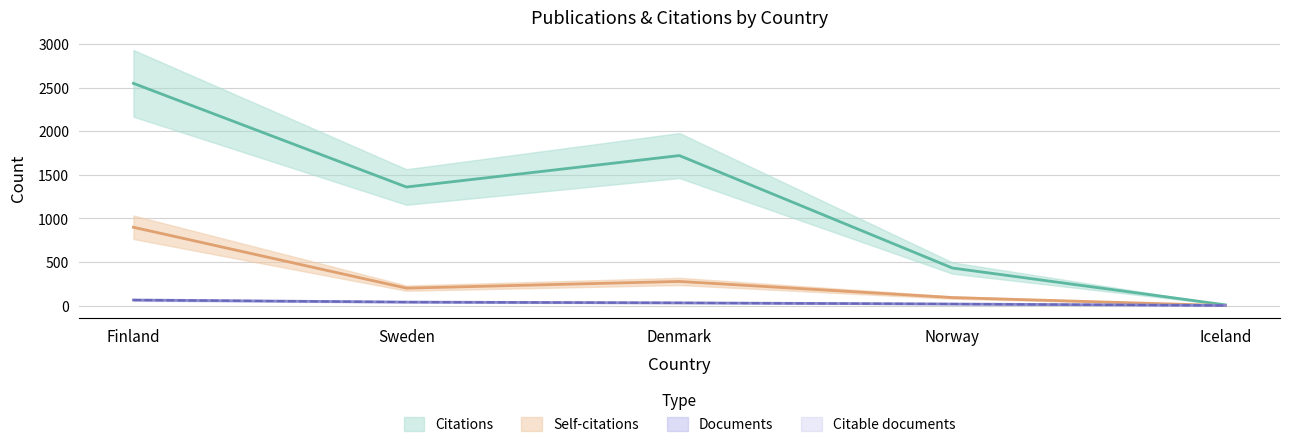

What is the highest value of the Documents series?

64